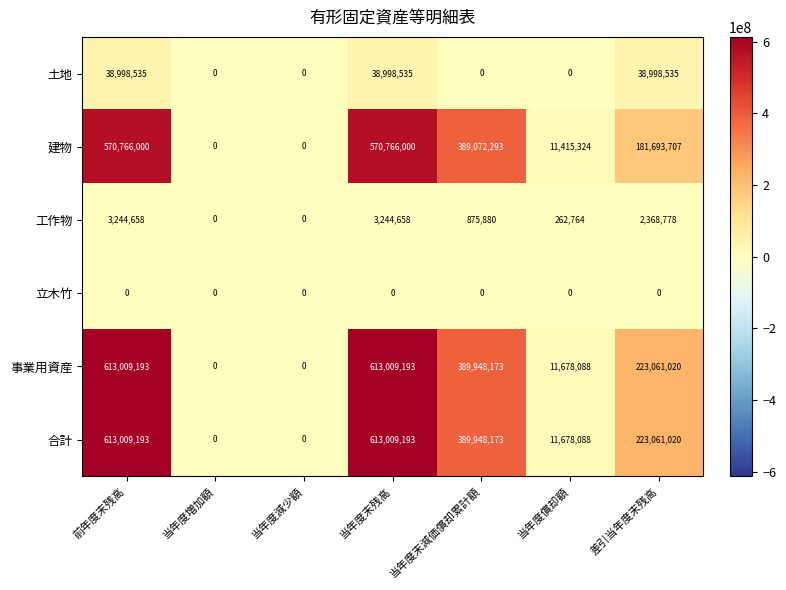

How many positive values does the 工作物 series have?

5